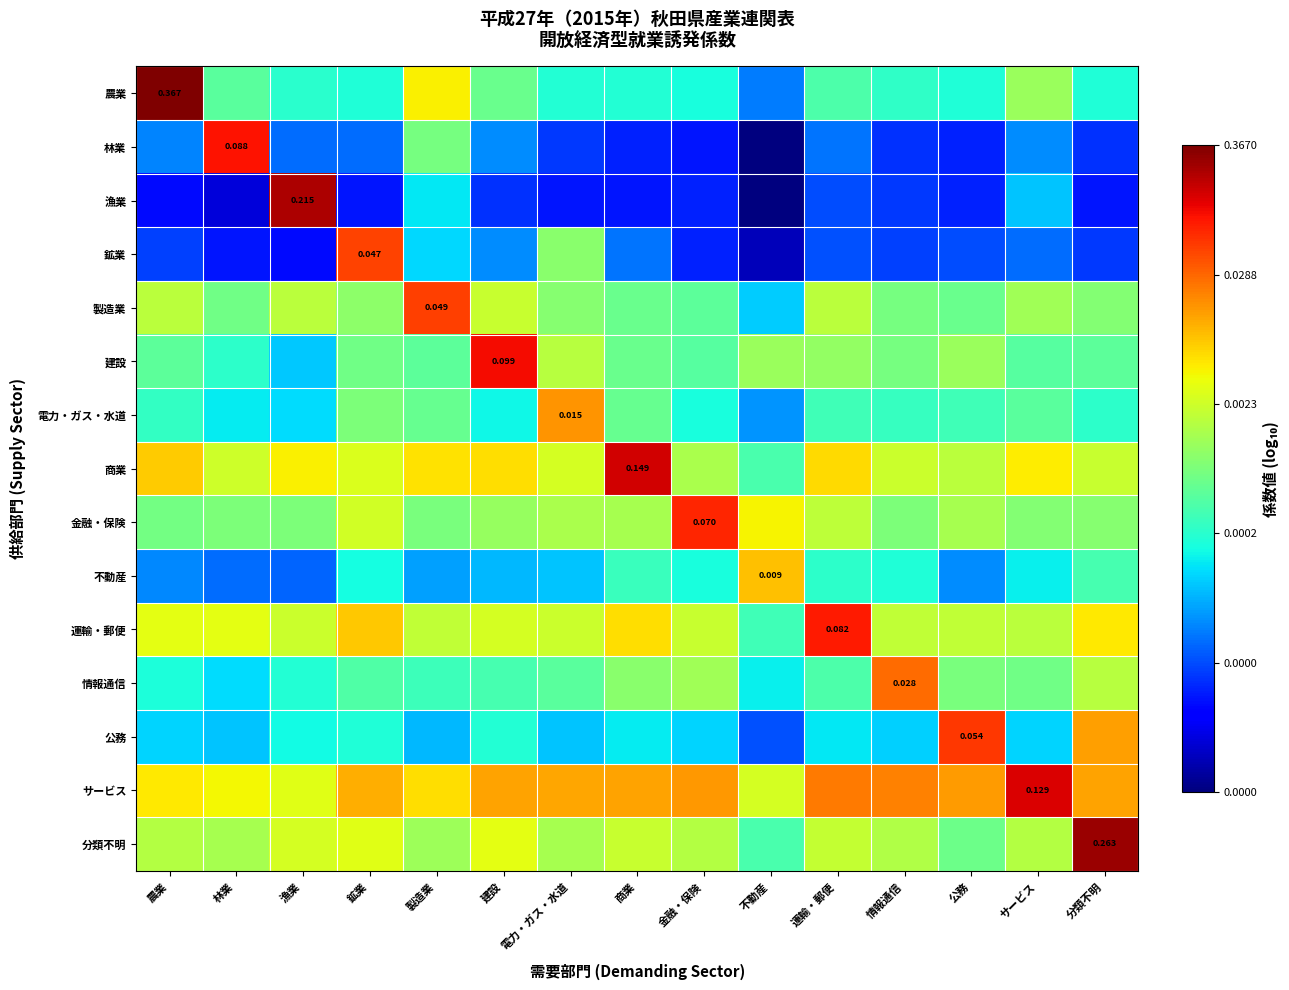

How many values in the 農業 series are below -3?

12